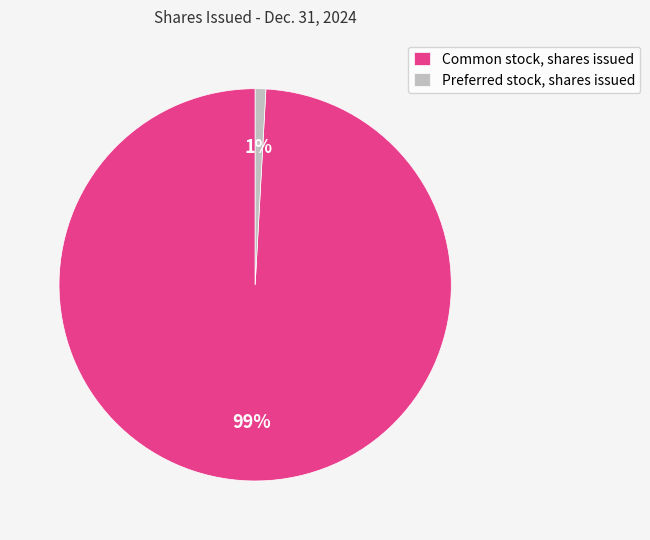

How many segments does this pie chart have?

2